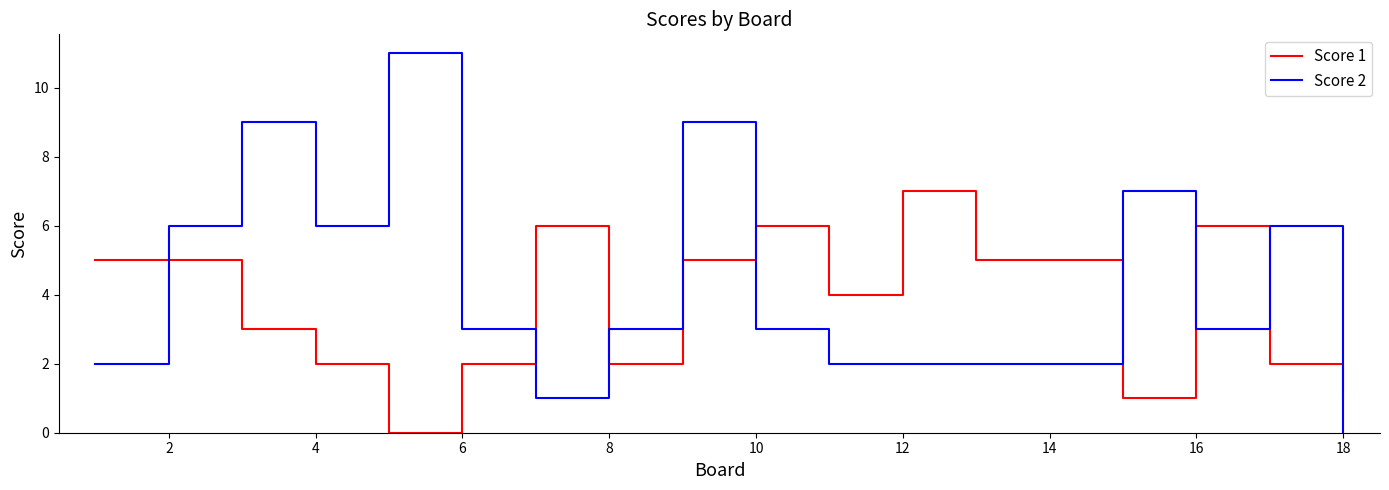

Which series has the largest range (max minus min)?

Score 2